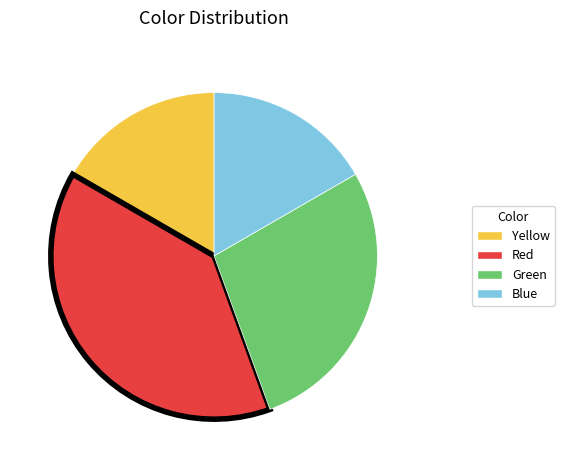

Between Green and Blue, which is larger?

Green